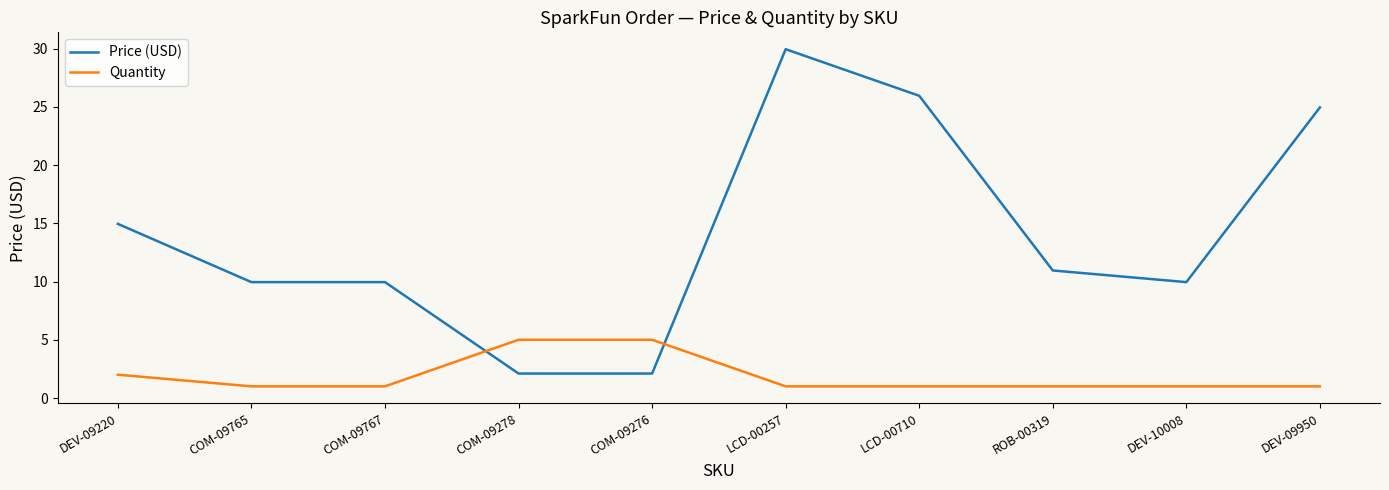

Which label corresponds to the largest value in the chart?

LCD-00257